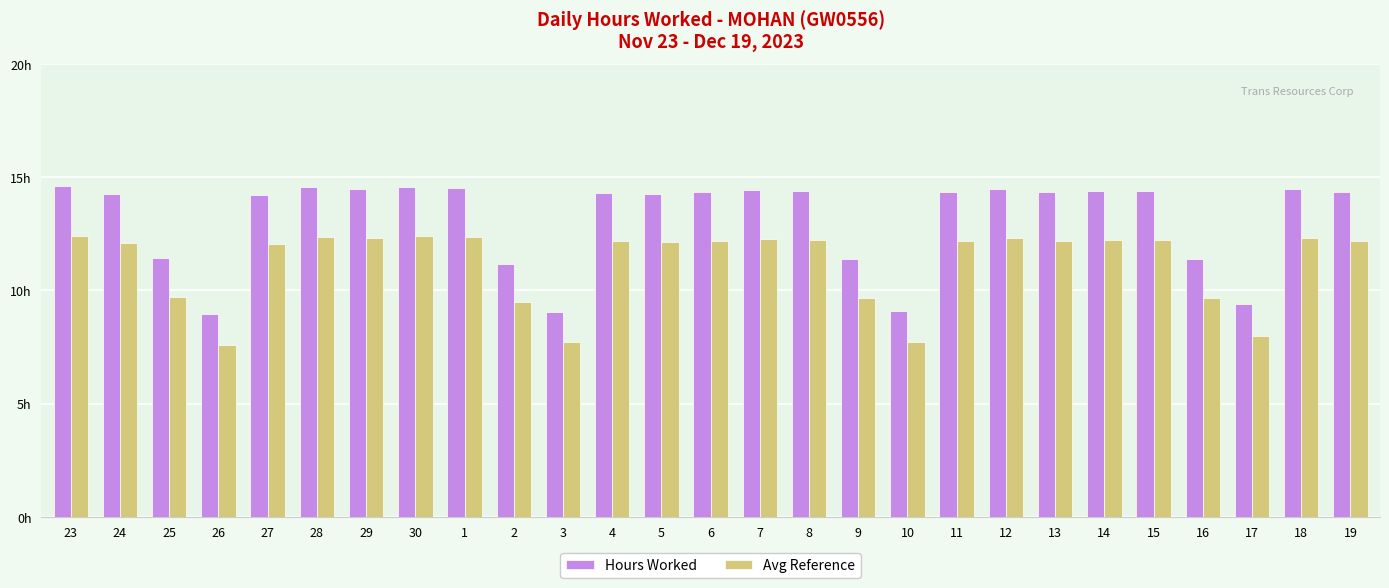

Which category has the highest value across all series?

23